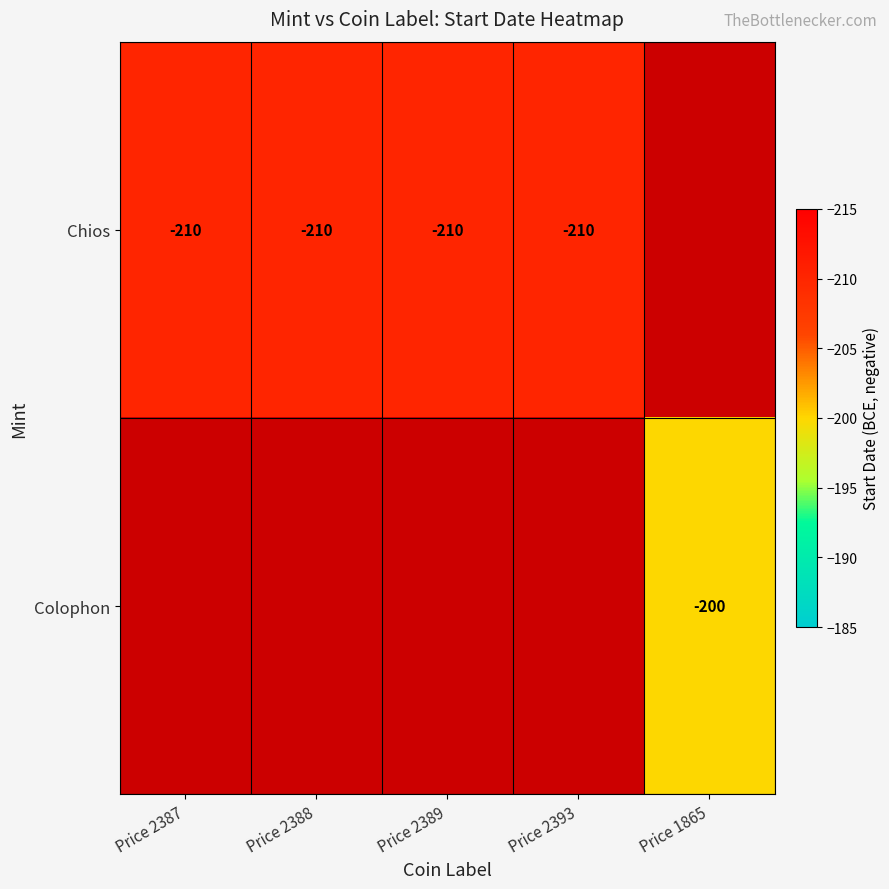

Is it true that Chios equals -307 at Price 2387?

False